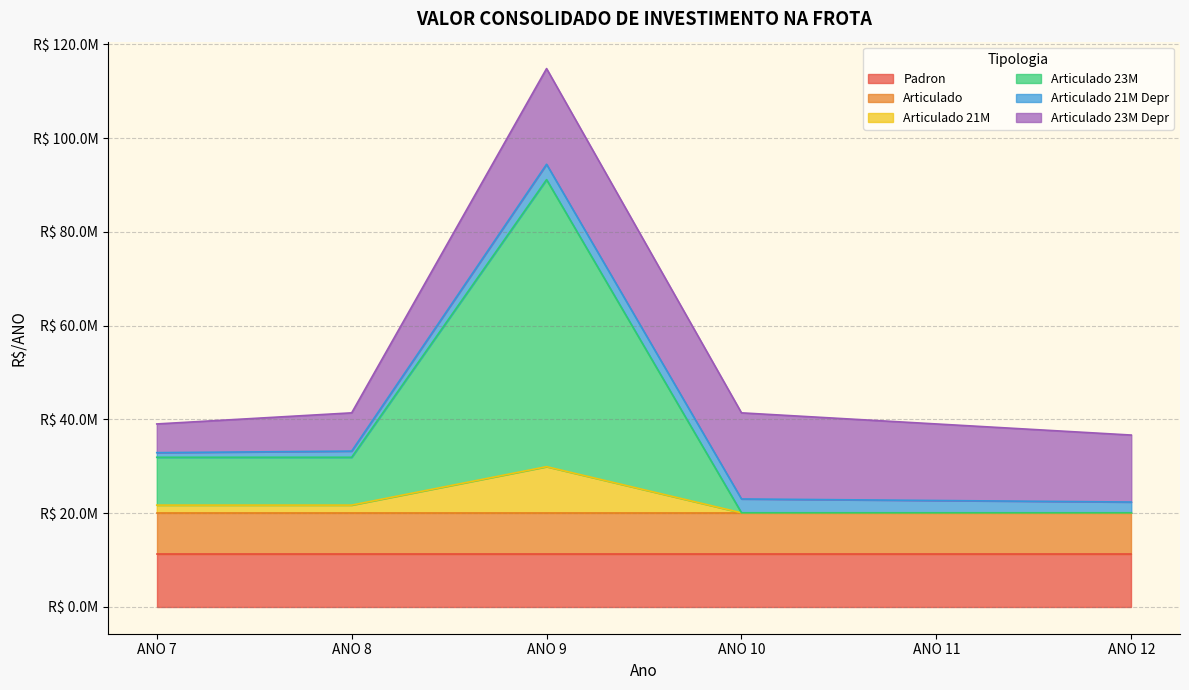

What is the value of the Articulado point at the 2nd from the left?

8779478.8